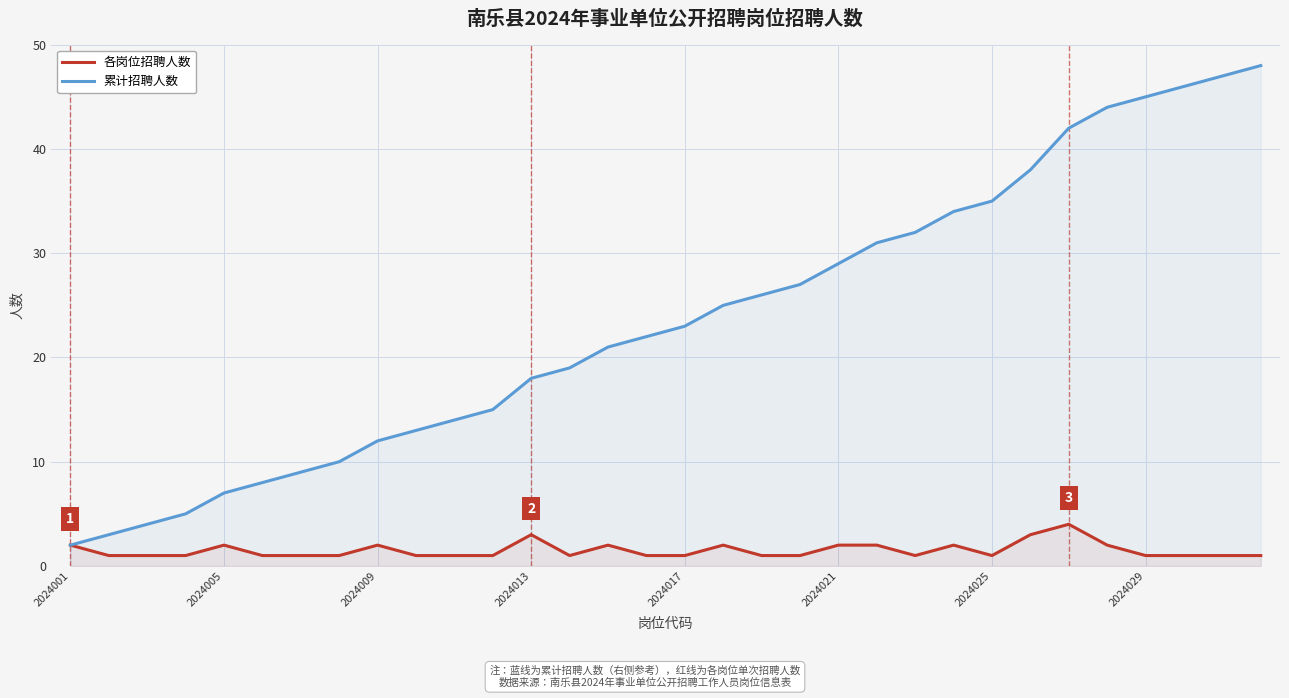

True or false: 累计招聘人数 has a value of 63 at 2024029.

False